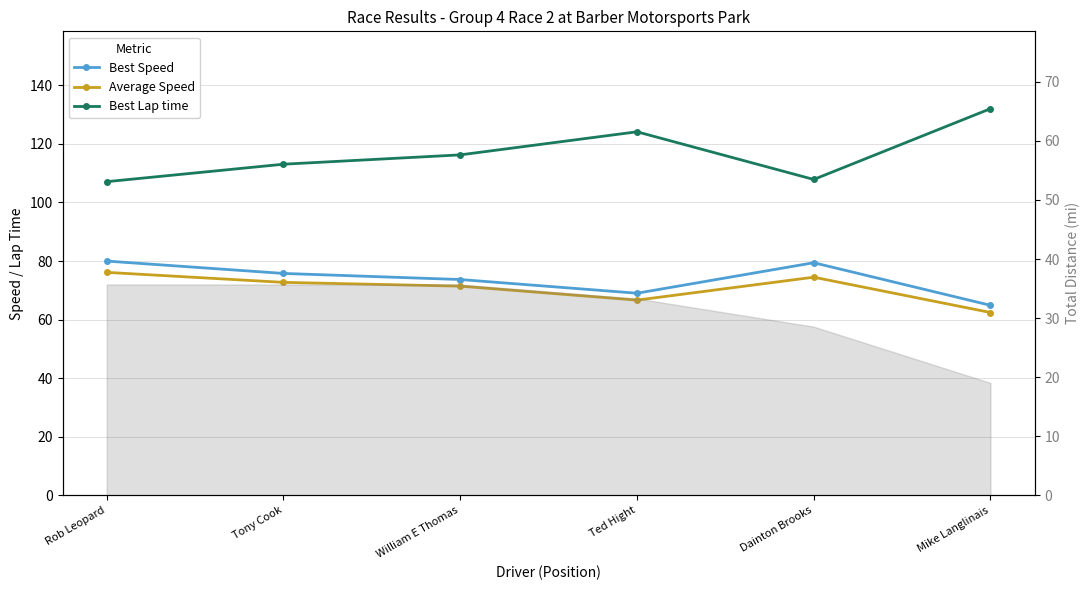

True or false: Best Lap time and Average Speed intersect in this chart.

False